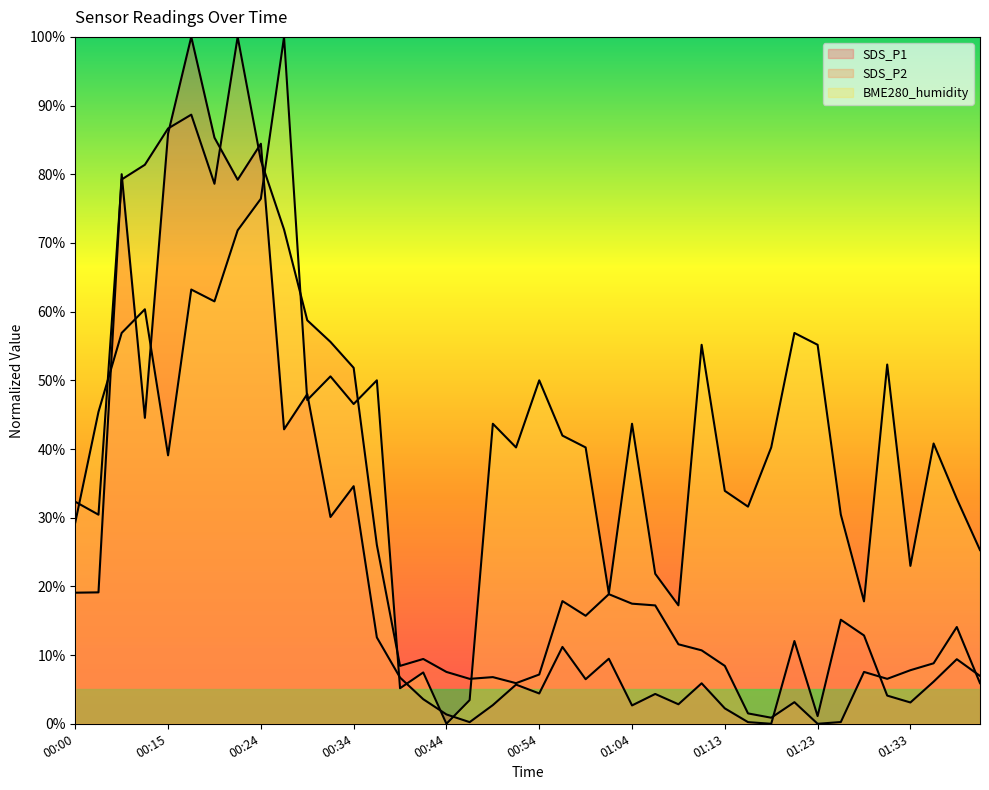

After their last crossing, which series has the higher values: SDS_P2 or SDS_P1?

SDS_P1